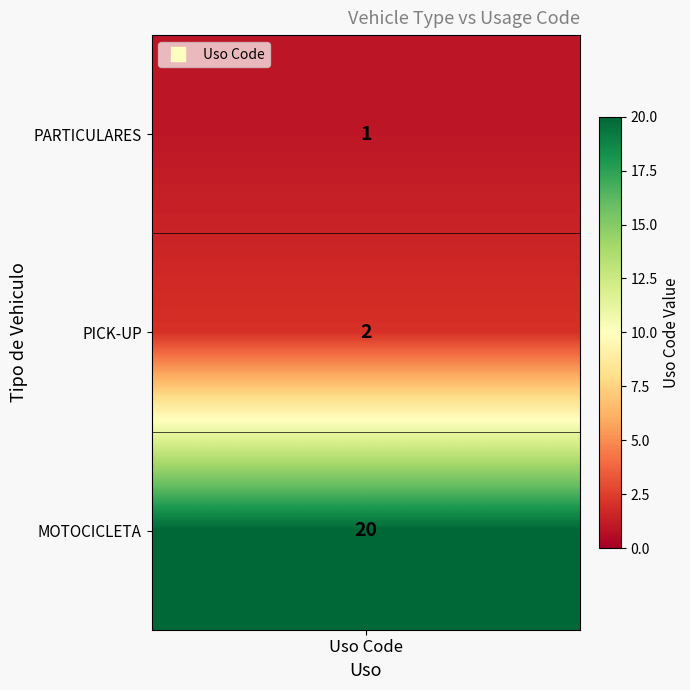

What is the greatest value displayed?

20